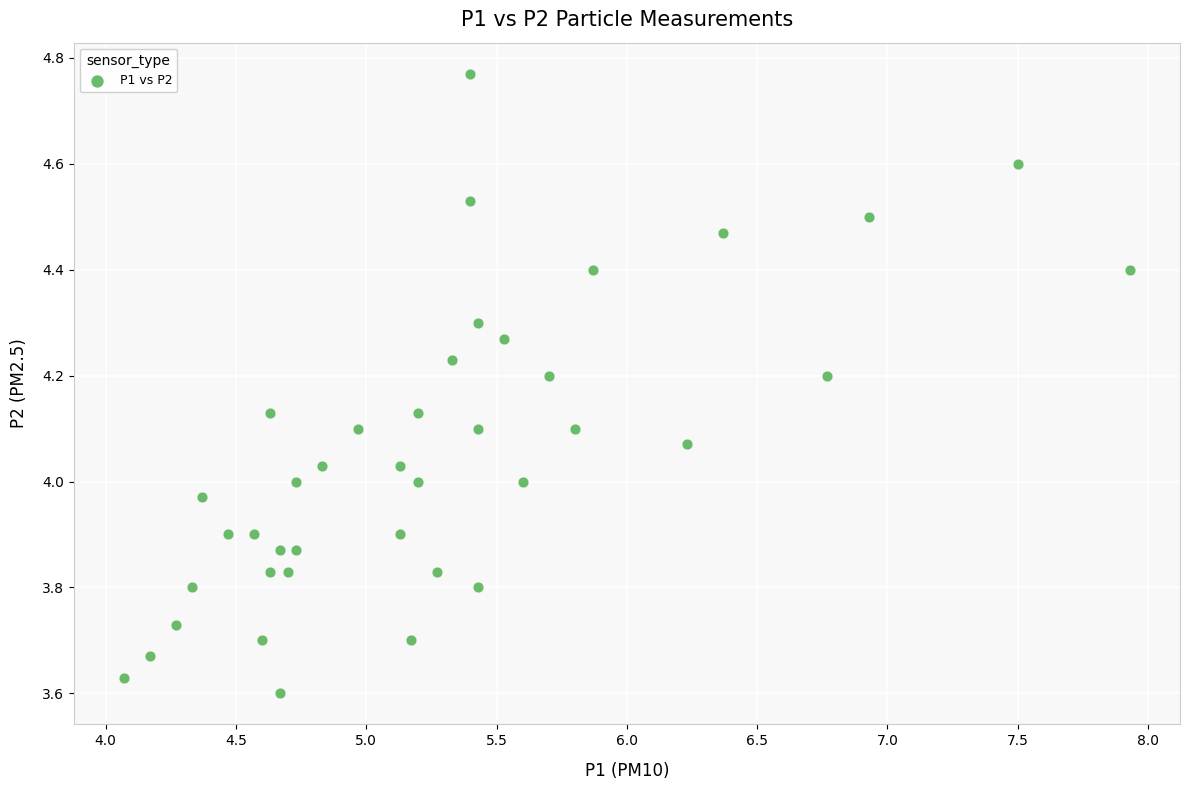

What is the range of Y values (max minus min)?

1.2